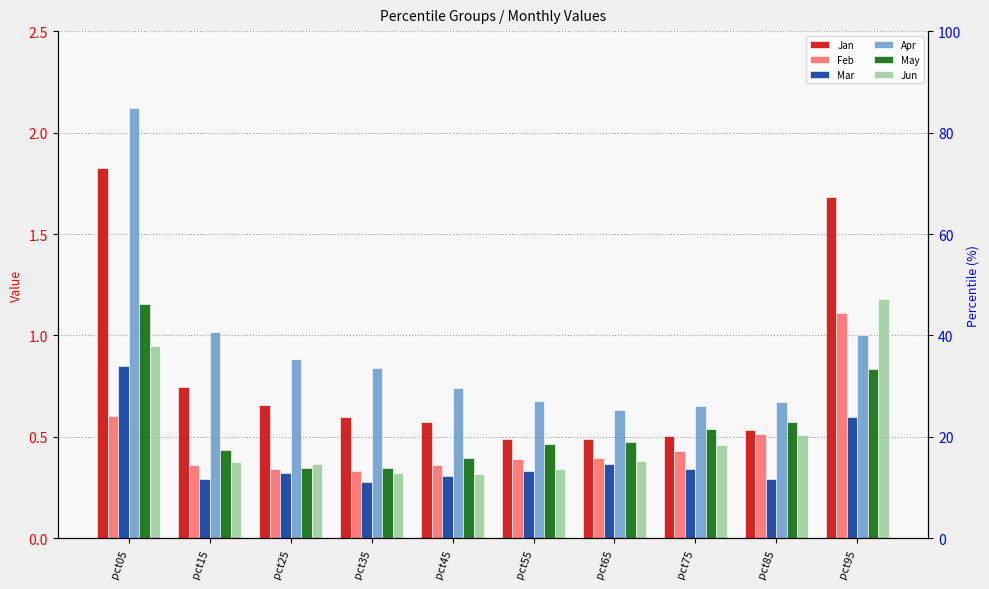

Between pct65 and pct45, which is larger?

pct45